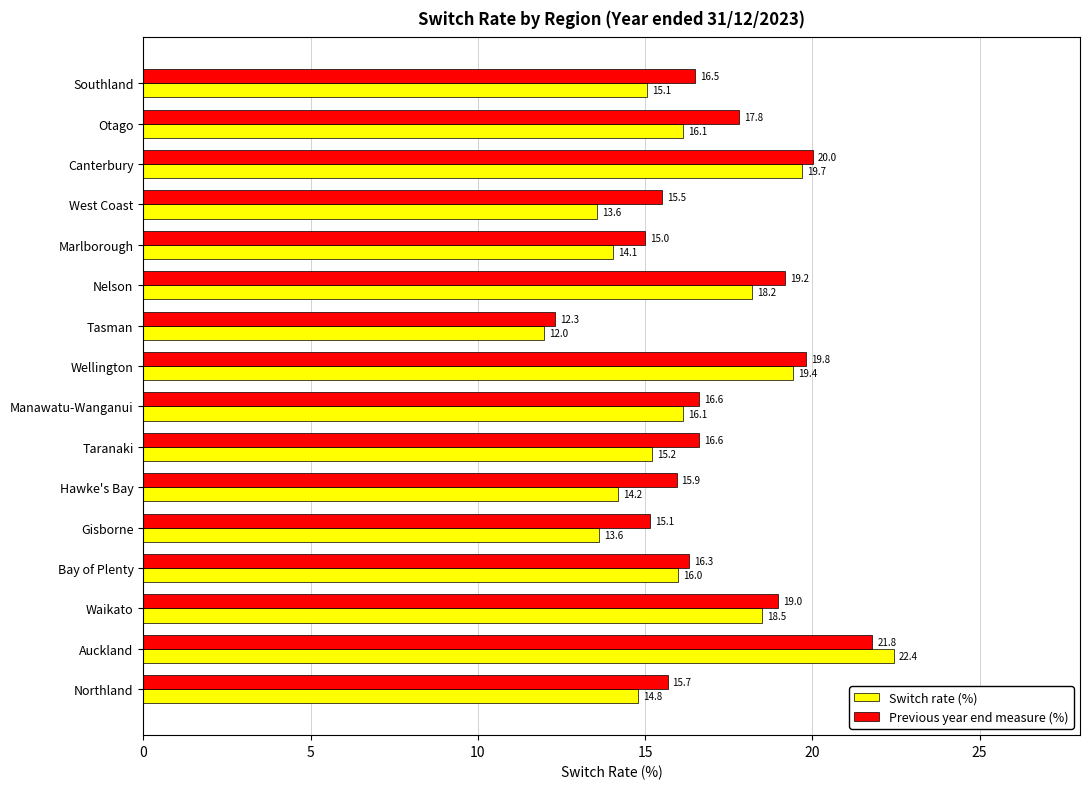

How many values in the Previous year end measure (%) series are below 16?

6